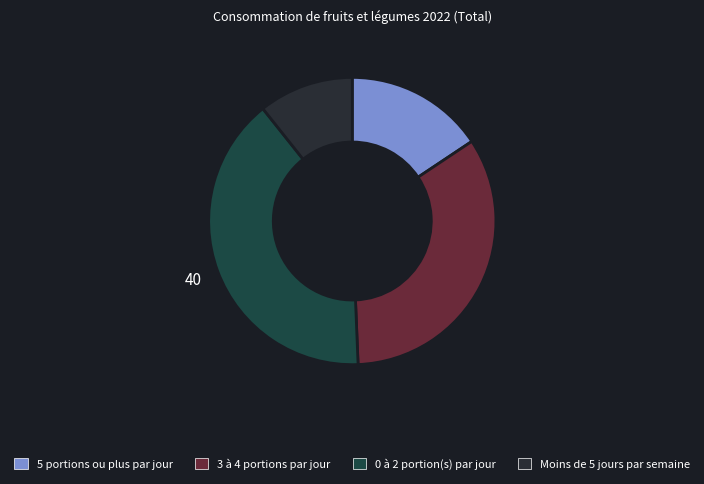

Which category has the biggest portion of the pie?

0 à 2 portion(s) par jour